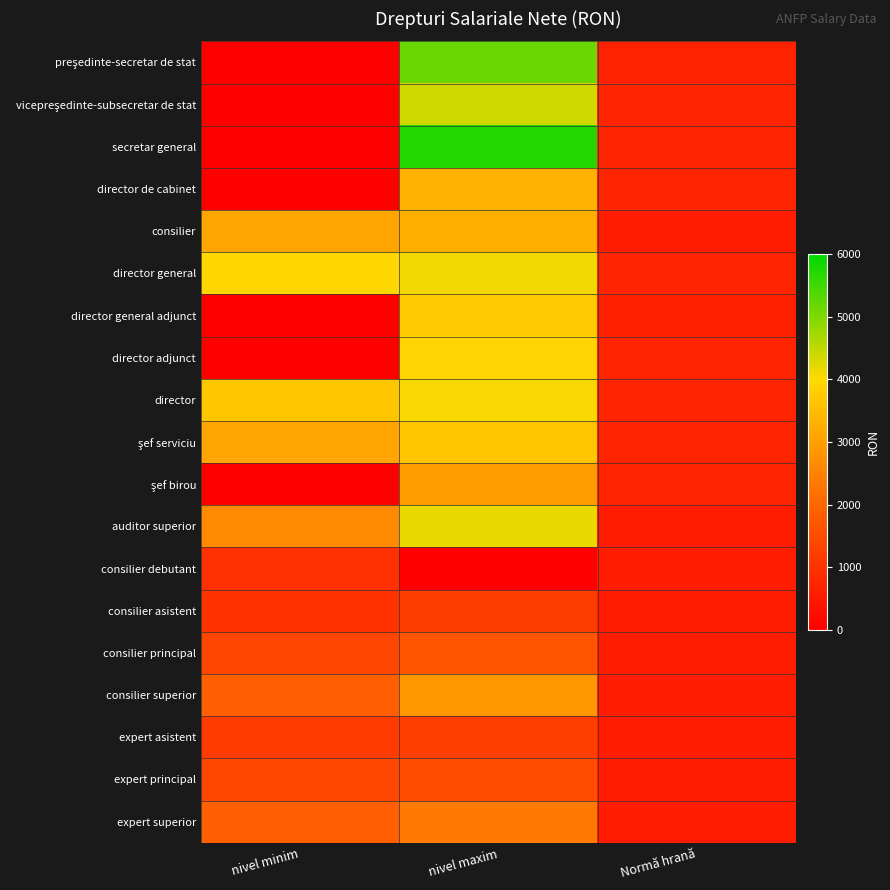

Which series has the largest range (max minus min)?

secretar general